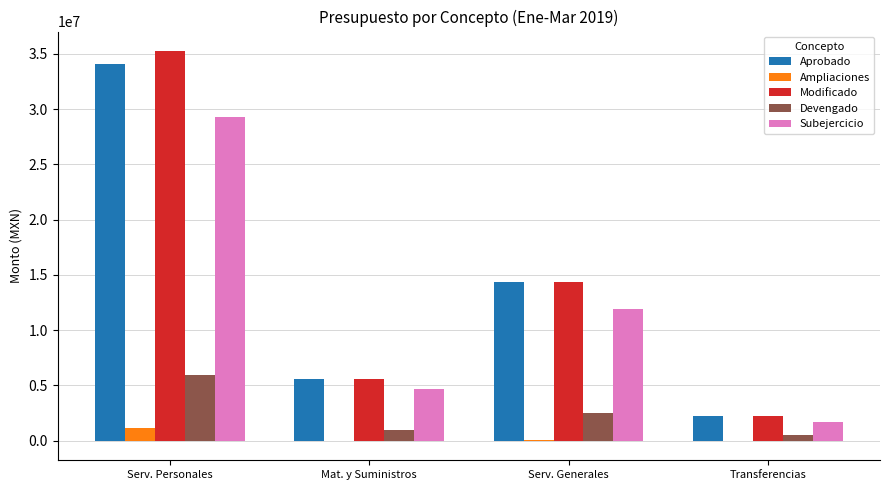

What is the sum of all Modificado values?

57406744.0